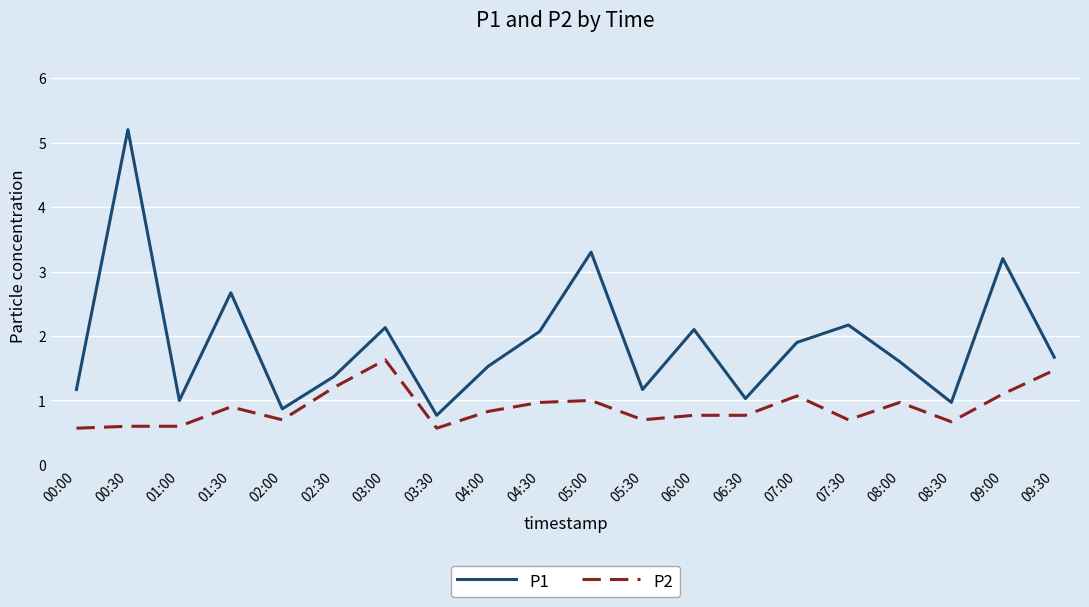

At which label does P1 first exceed 1?

00:00